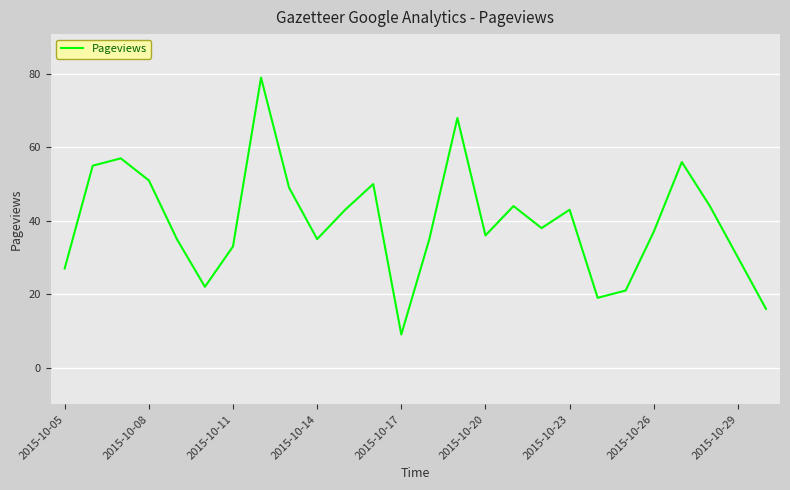

What is the smallest value displayed?

9